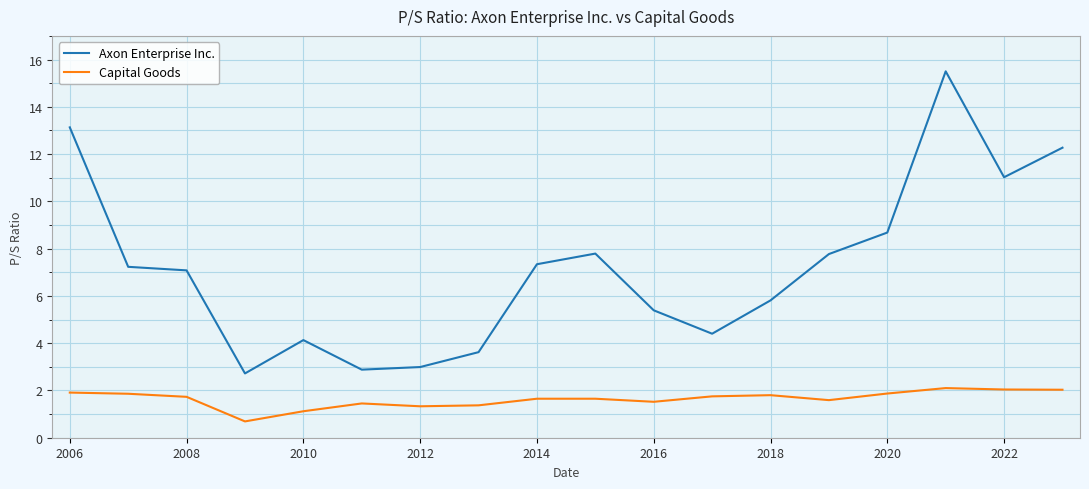

True or false: Axon Enterprise Inc. and Capital Goods intersect in this chart.

False